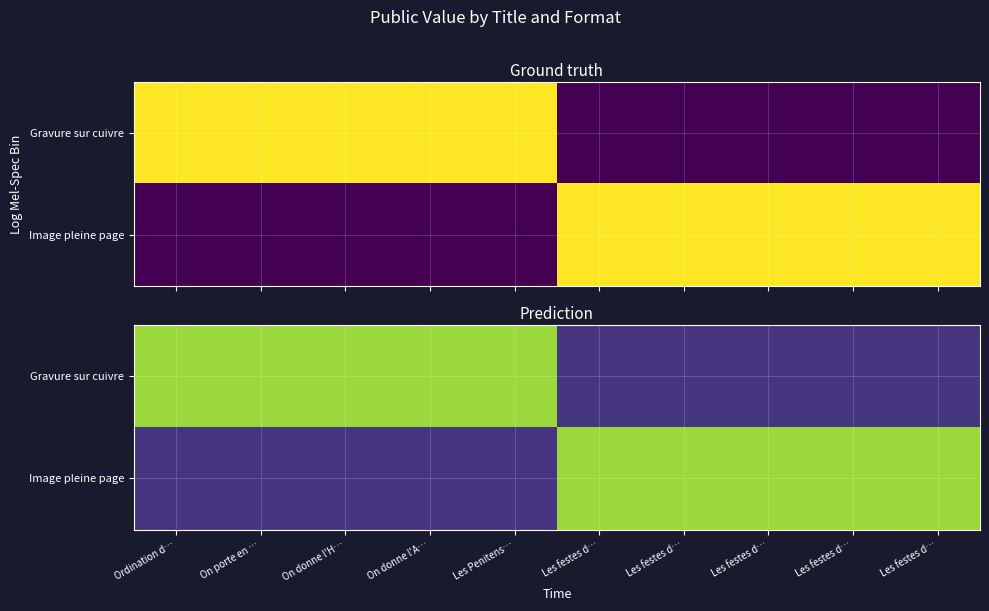

What is the difference between the maximum and minimum values in the Image pleine page series?

0.7